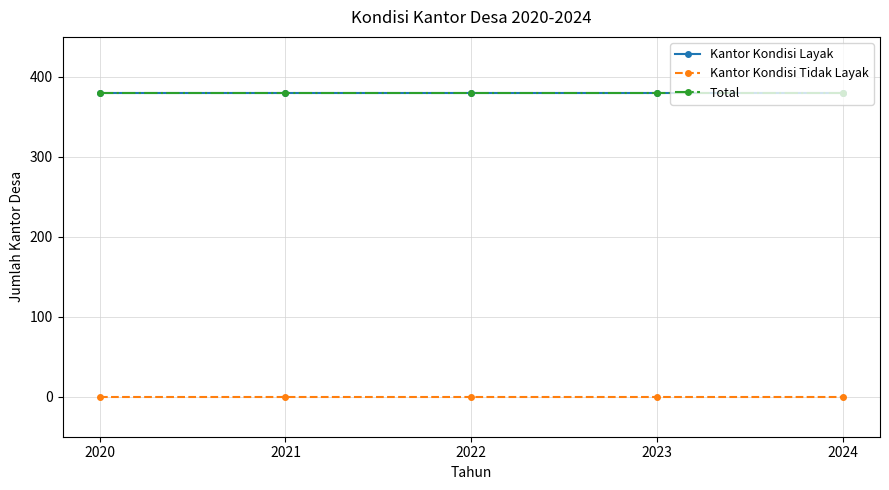

Does the chart have visible grid lines?

Yes